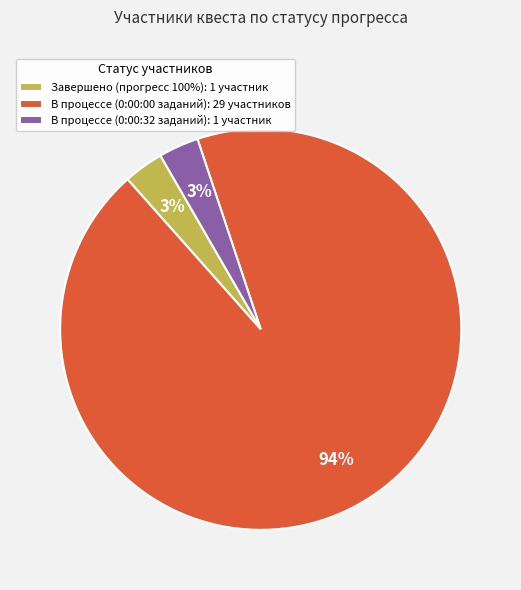

Is the sum of Завершено (прогресс 100%): 1 участник and В процессе (0:00:00 заданий): 29 участников greater than half?

Yes